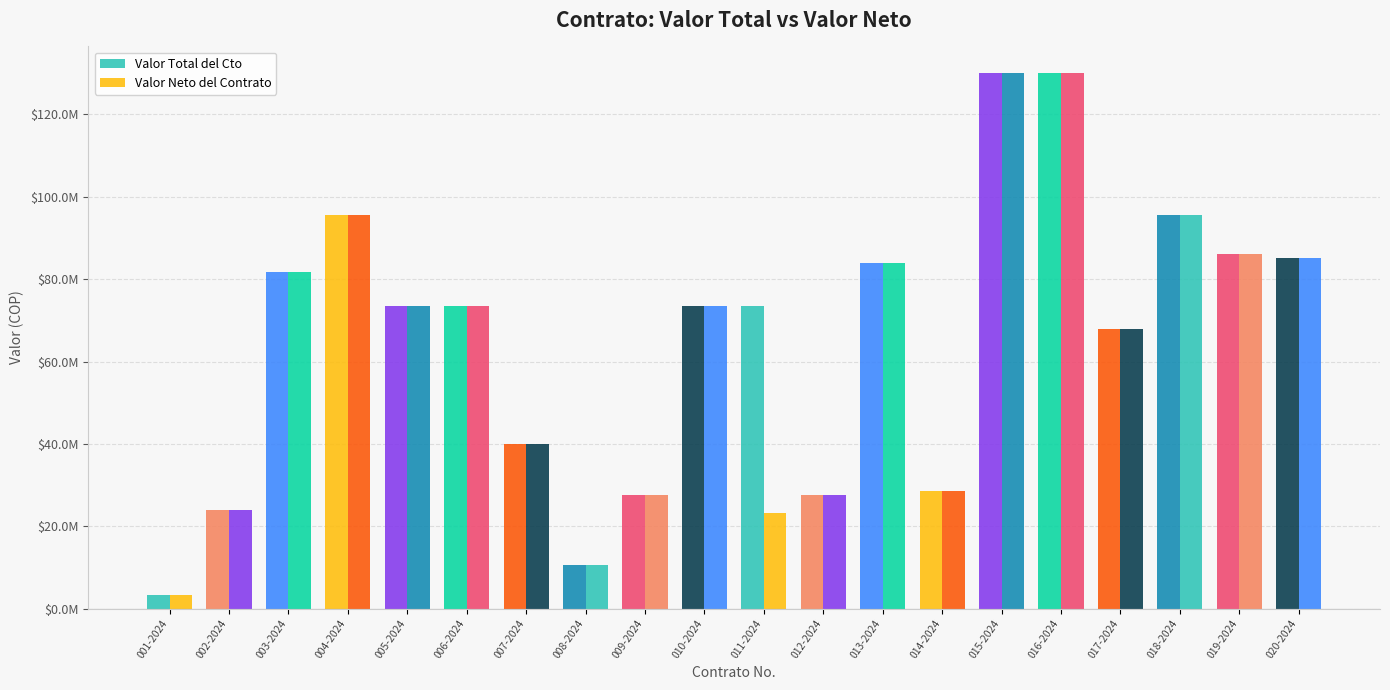

Does the chart contain any negative values?

No